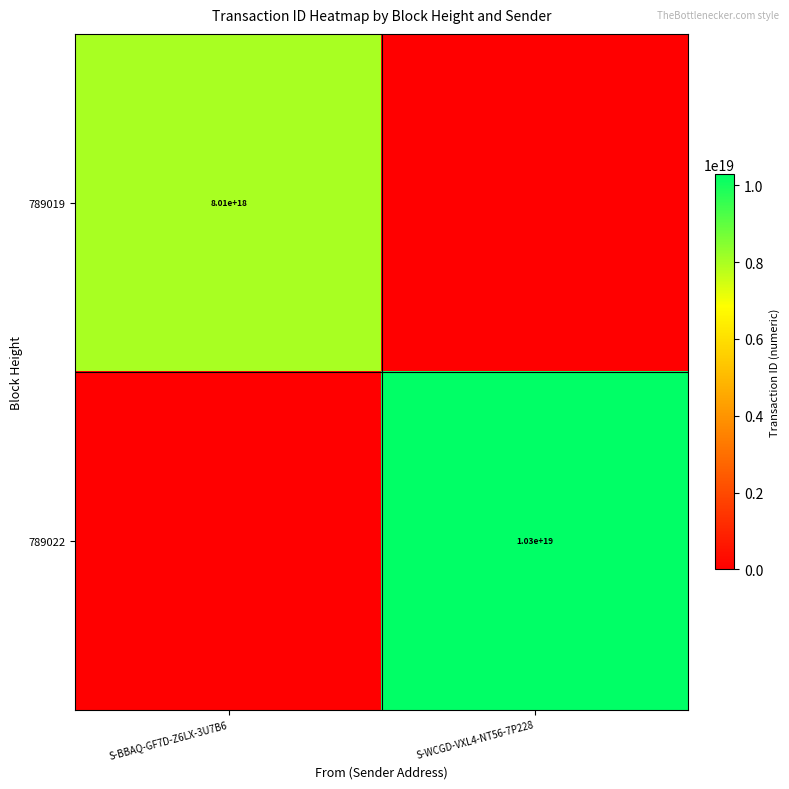

The 789019 series shows 4560840187842963968 at S-BBAQ-GF7D-Z6LX-3U7B6. True or false?

False